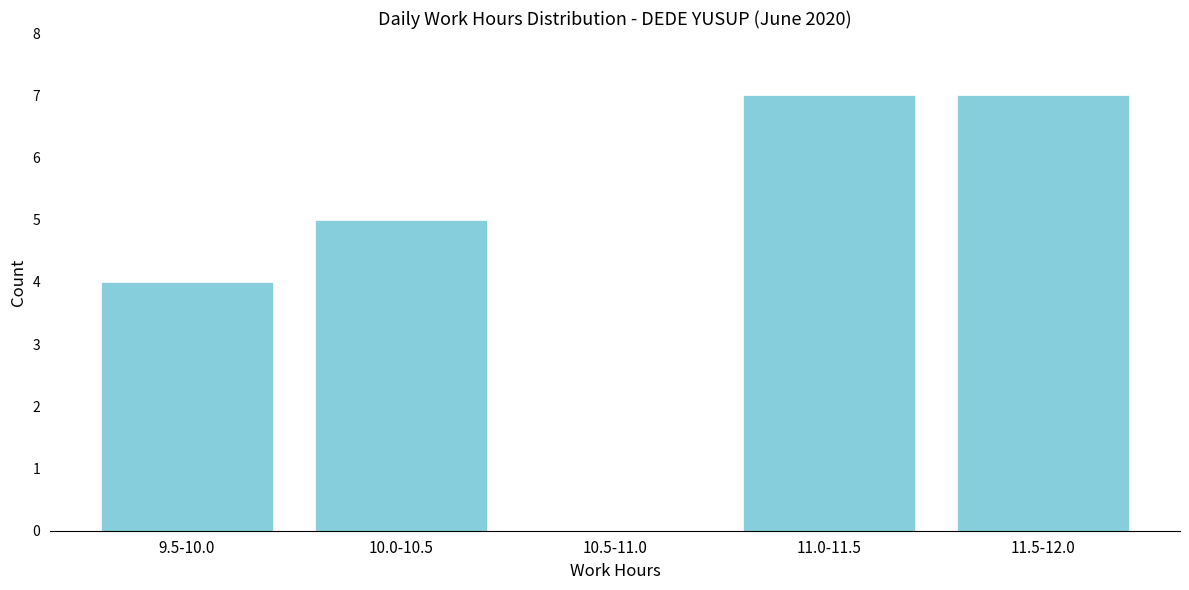

Reading left to right, transcribe all the data shown in this chart.

9.5-10.0=4	10.0-10.5=5	10.5-11.0=0	11.0-11.5=7	11.5-12.0=7